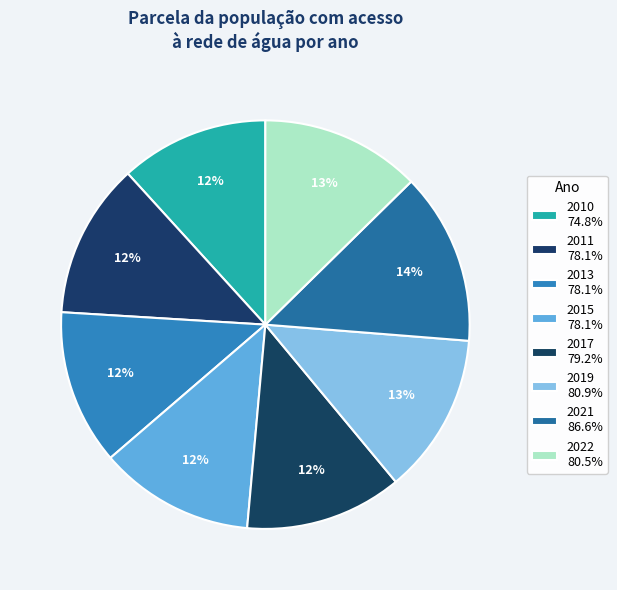

How many slices are in this pie chart?

8